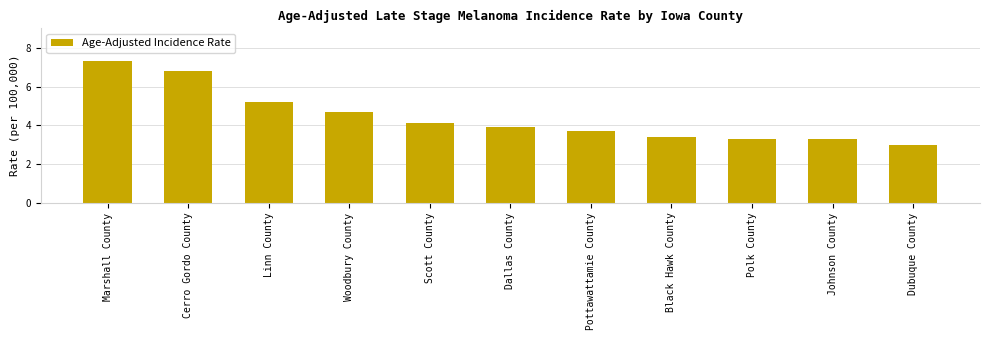

What position from the left is Dallas County?

6